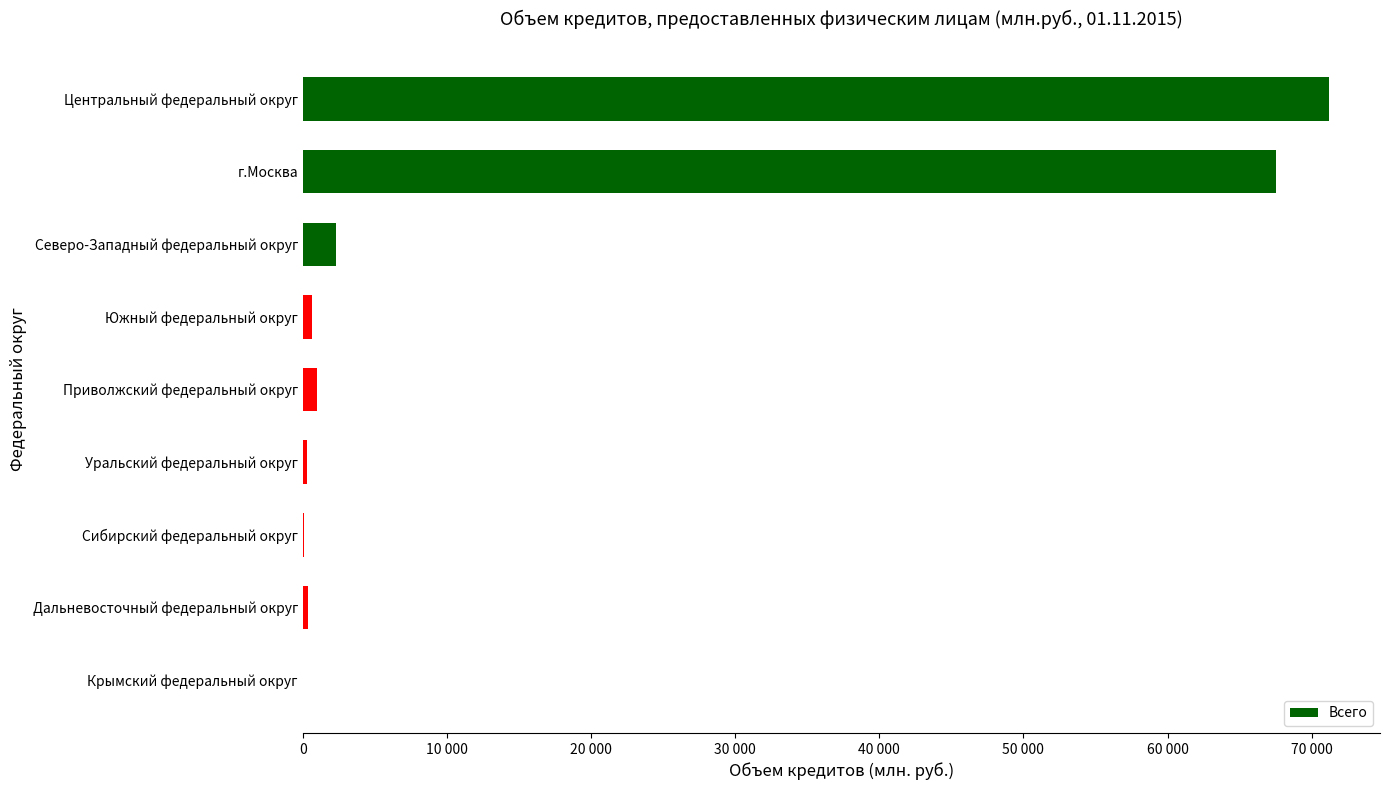

What is the sum of all values?

143332